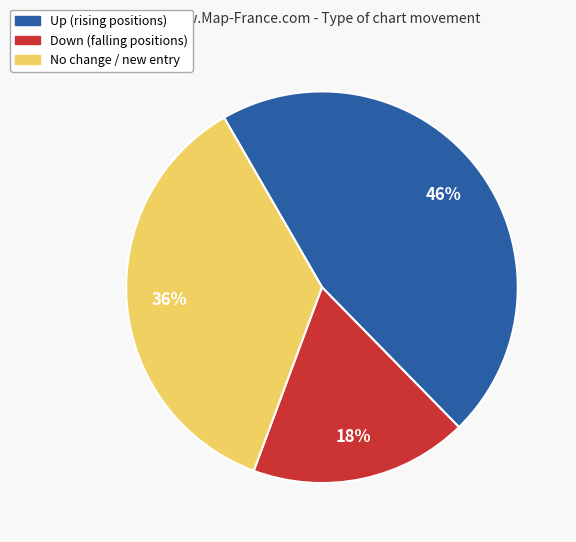

Which has a higher value, Up (rising positions) or Down (falling positions)?

Up (rising positions)